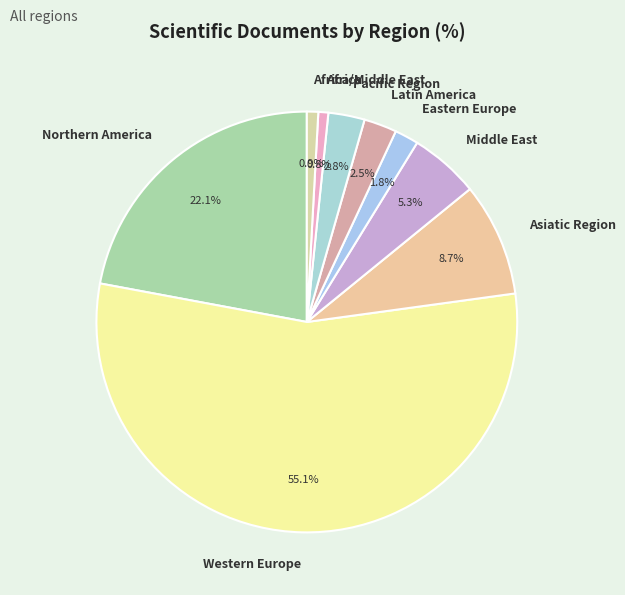

What is the ratio of the value at Eastern Europe to the value at Africa?

2.4